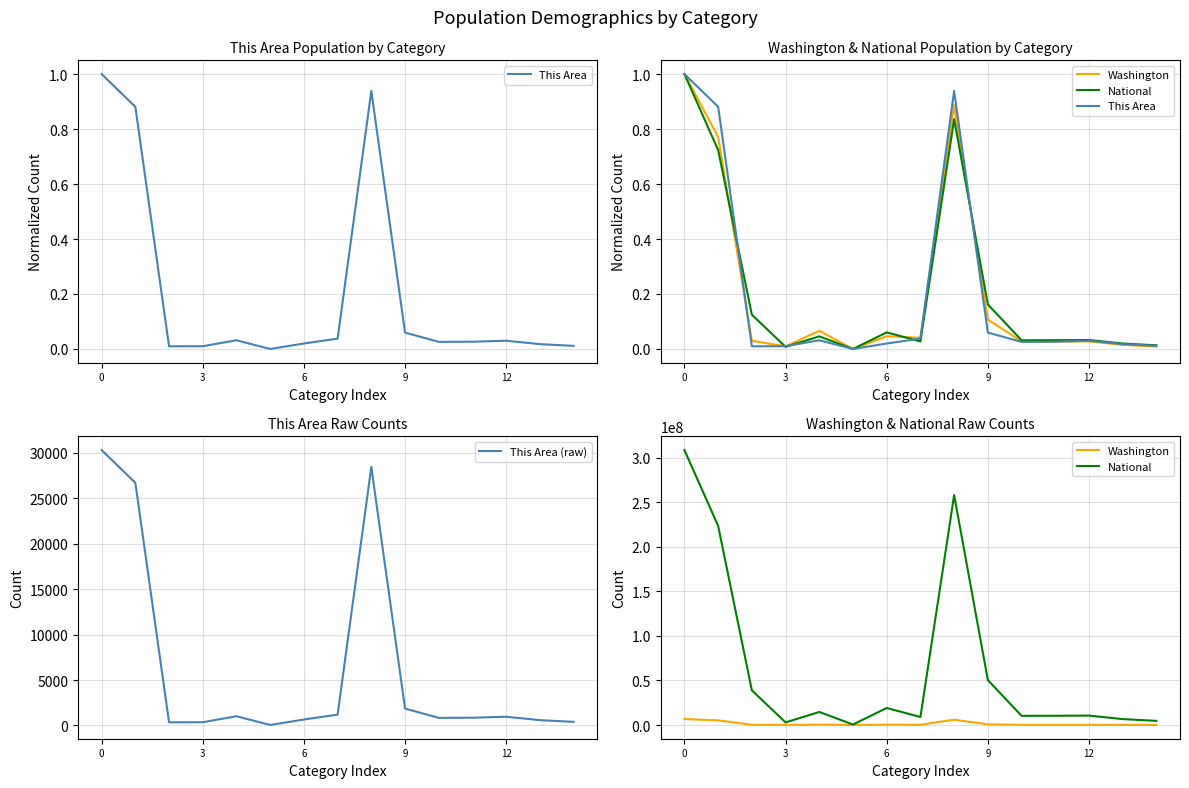

What is the average value of the National series?

64588613.8